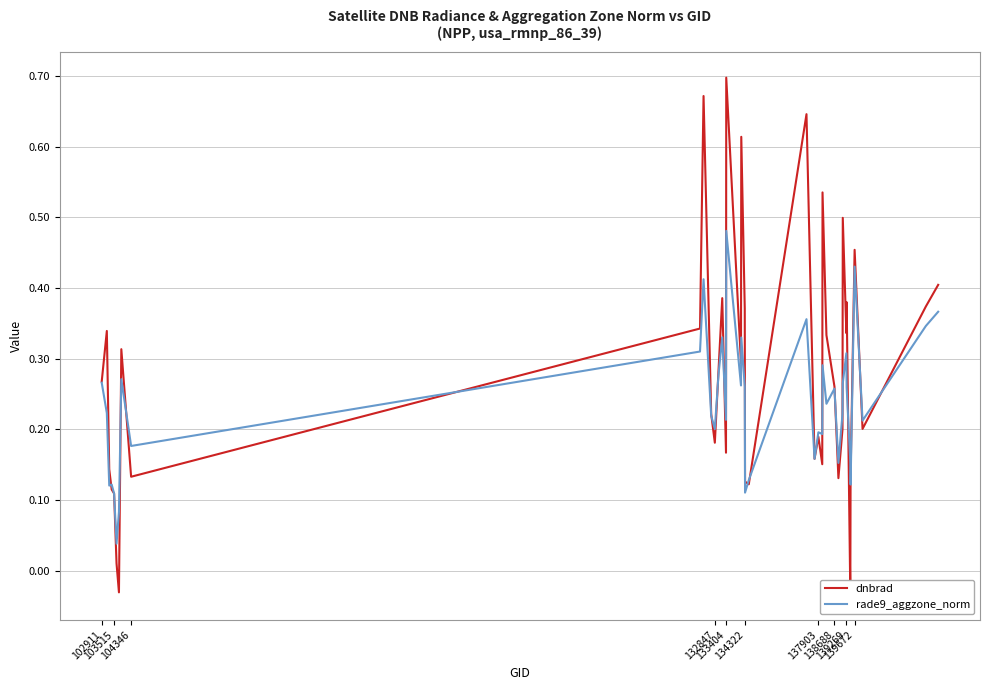

At which label does dnbrad first exceed 0?

102911